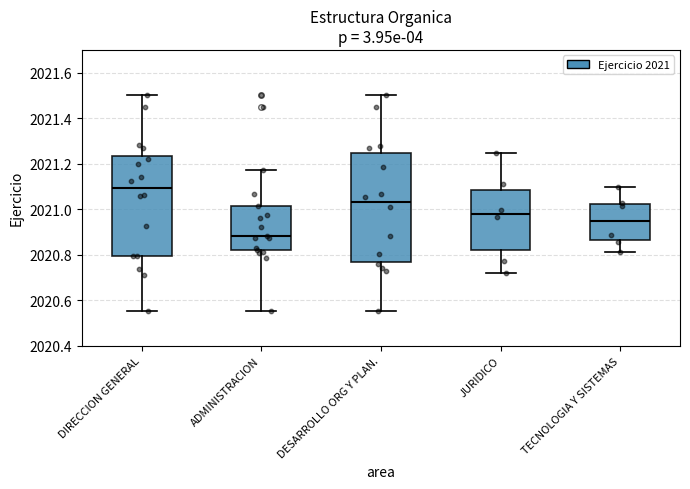

Comparing the boxes themselves (not the whiskers), which one is the tallest?

DESARROLLO ORG Y PLAN.